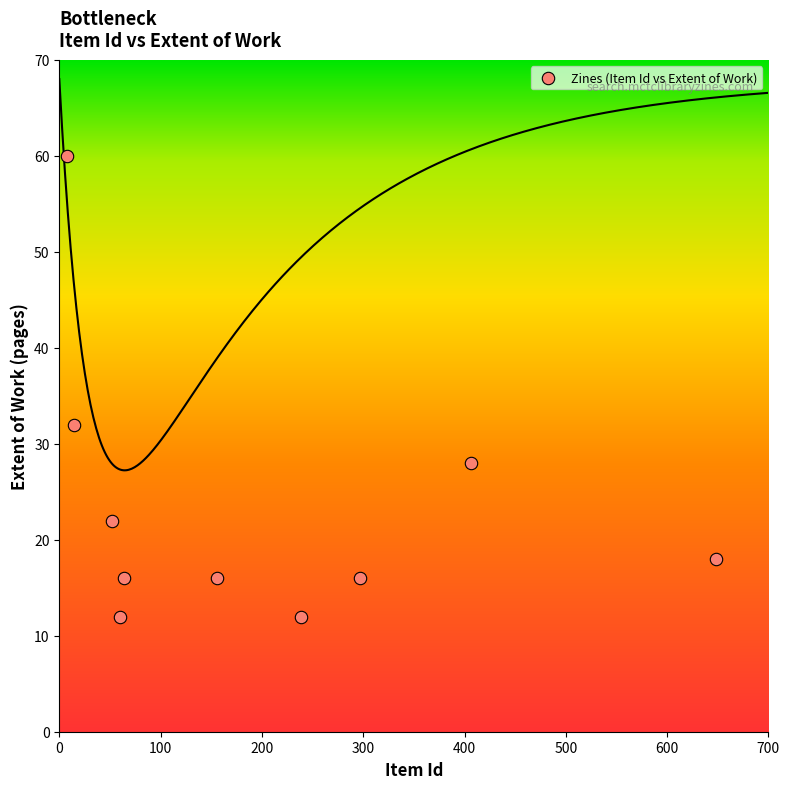

What is the range of X values (max minus min)?

640